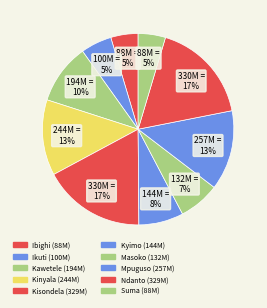

How many slices are in this pie chart?

10